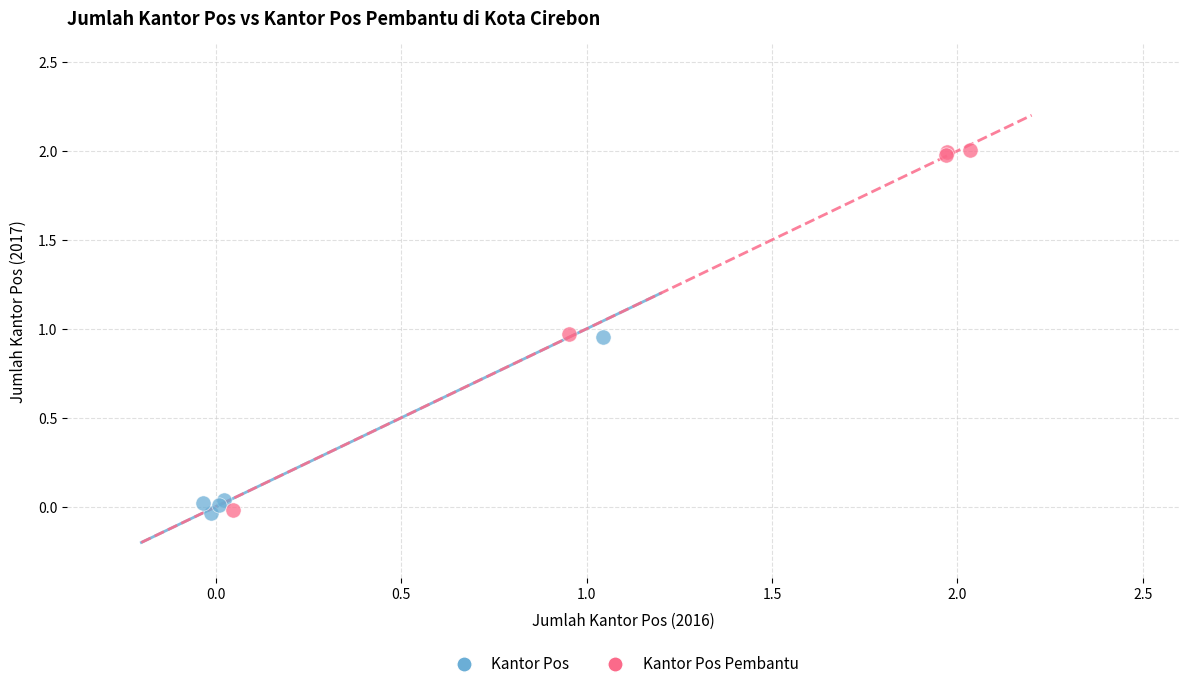

Which series has the largest Y range (max minus min)?

Kantor Pos Pembantu